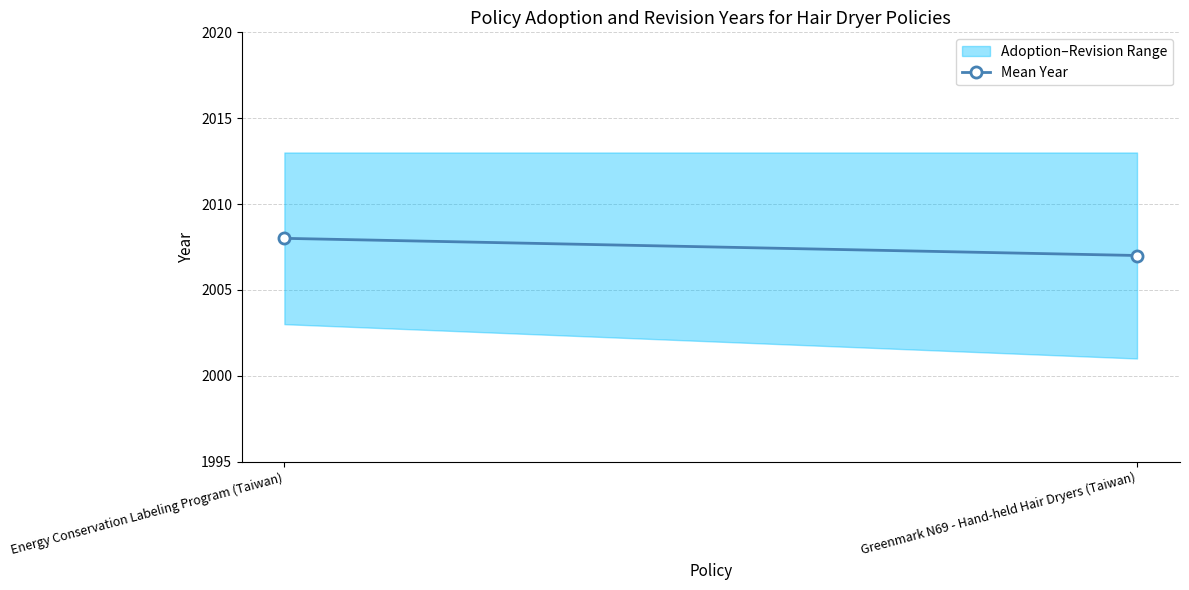

What is the ratio of the value at Greenmark N69 - Hand-held Hair Dryers (Taiwan) to the value at Energy Conservation Labeling Program (Taiwan)?

1.0